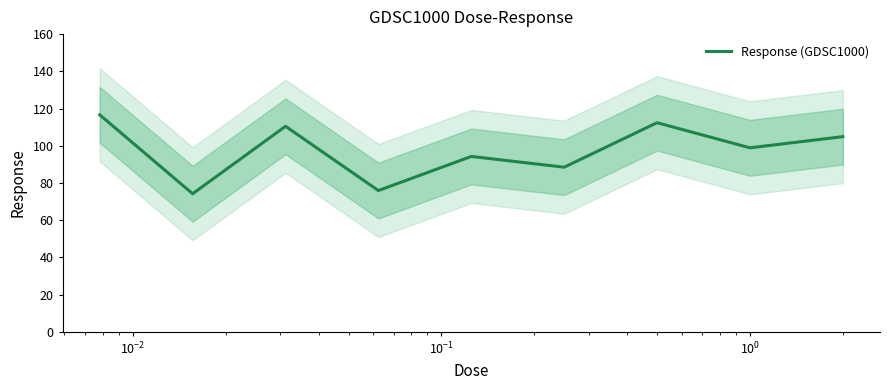

What is the average value?

97.3